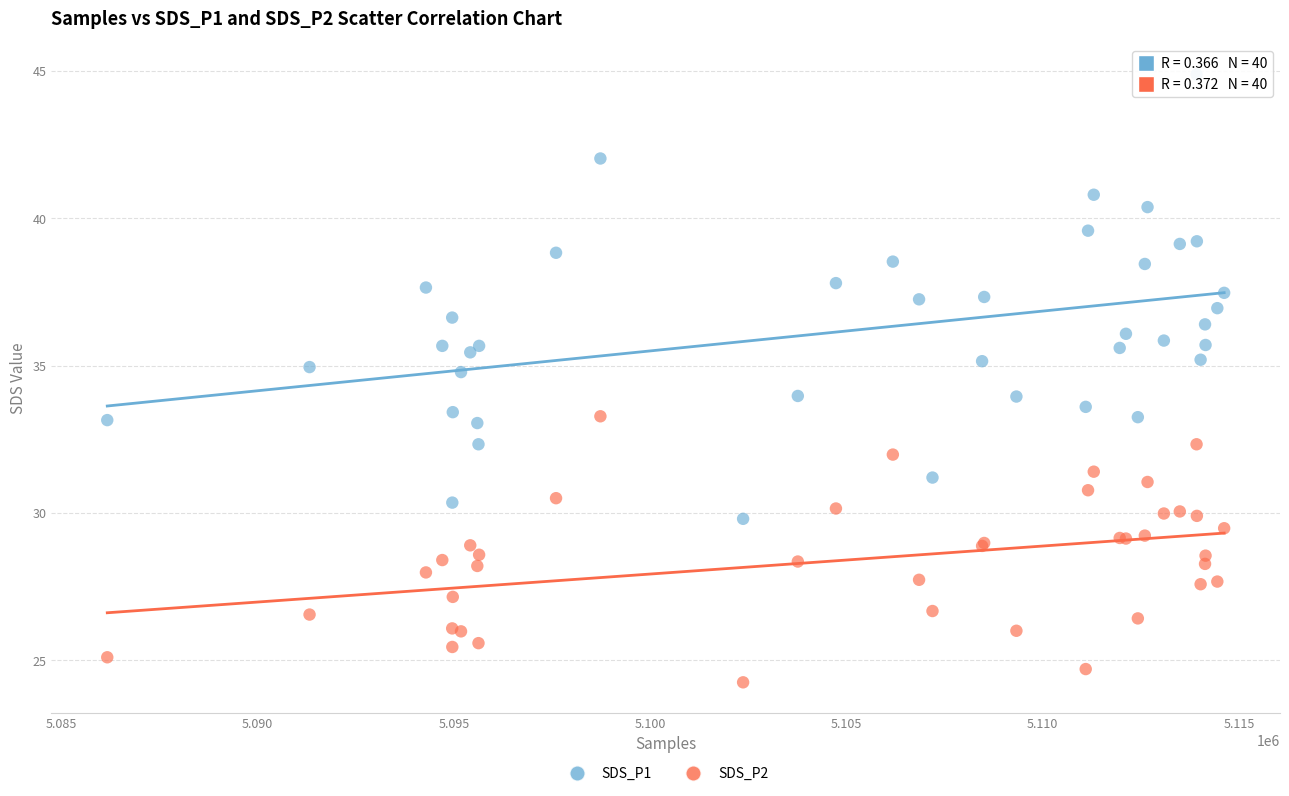

What are all the series names shown in the legend?

SDS_P1, SDS_P2